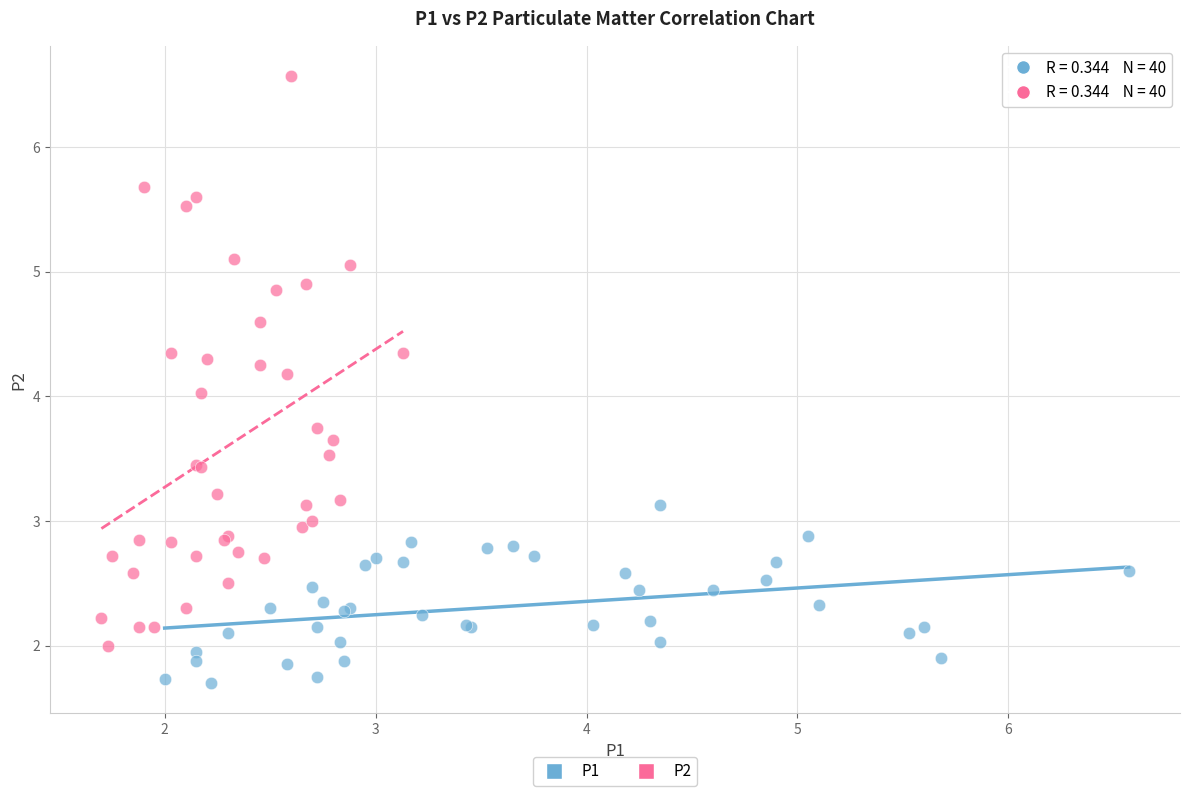

Which series contains the lowest Y value?

P1